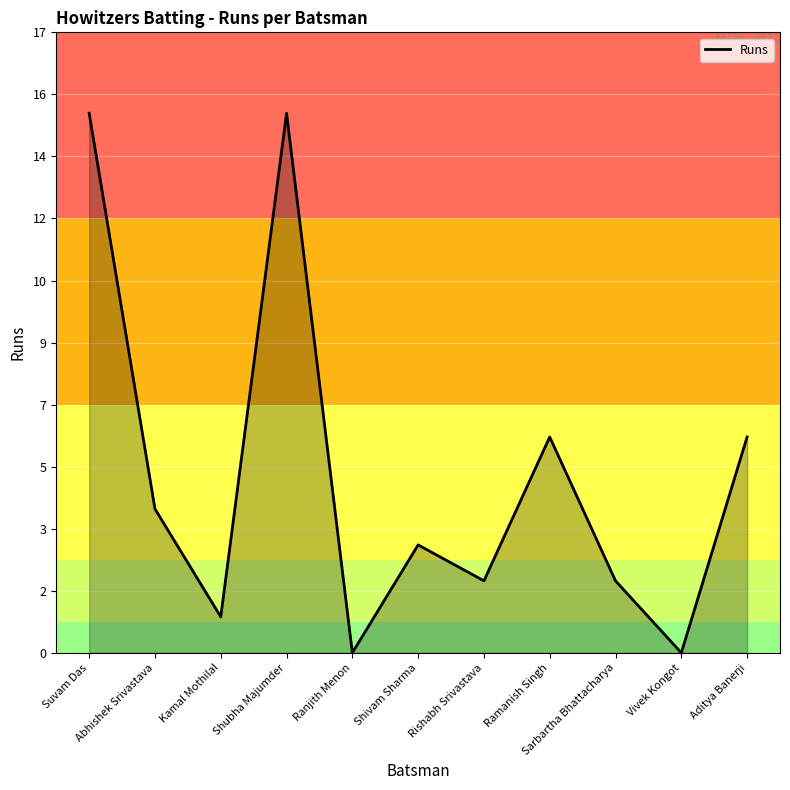

Reading left to right, extract all data points from this chart.

Suvam Das=15	Abhishek Srivastava=4	Kamal Mothilal=1	Shubha Majumder=15	Ranjith Menon=0	Shivam Sharma=3	Rishabh Srivastava=2	Ramanish Singh=6	Sarbartha Bhattacharya=2	Vivek Kongot=0	Aditya Banerji=6